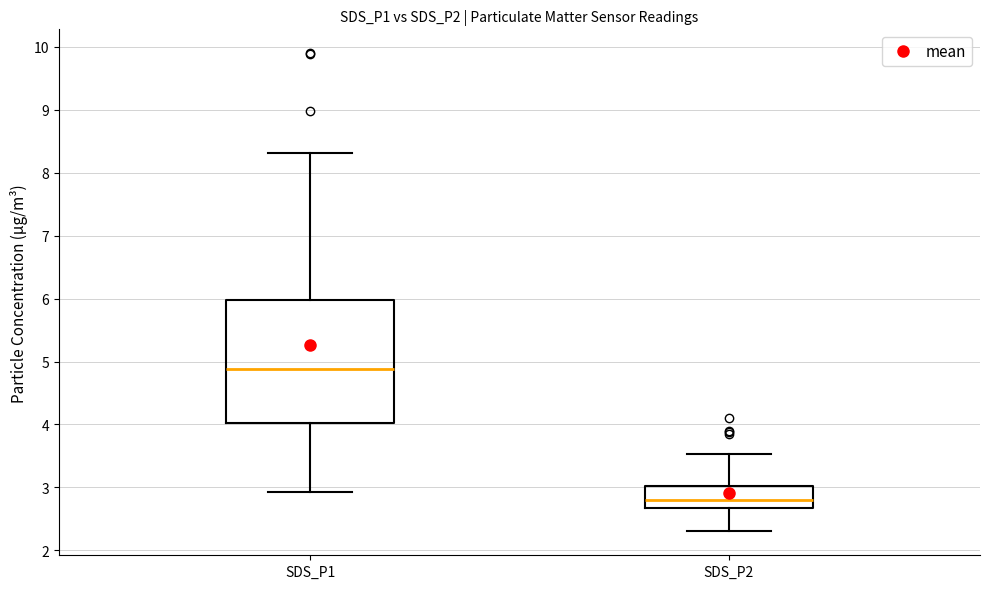

Where is the lower edge of the box for SDS_P2 on the y-axis? The values are not printed on the chart, so give them approximately, as read against the axis.

2.7